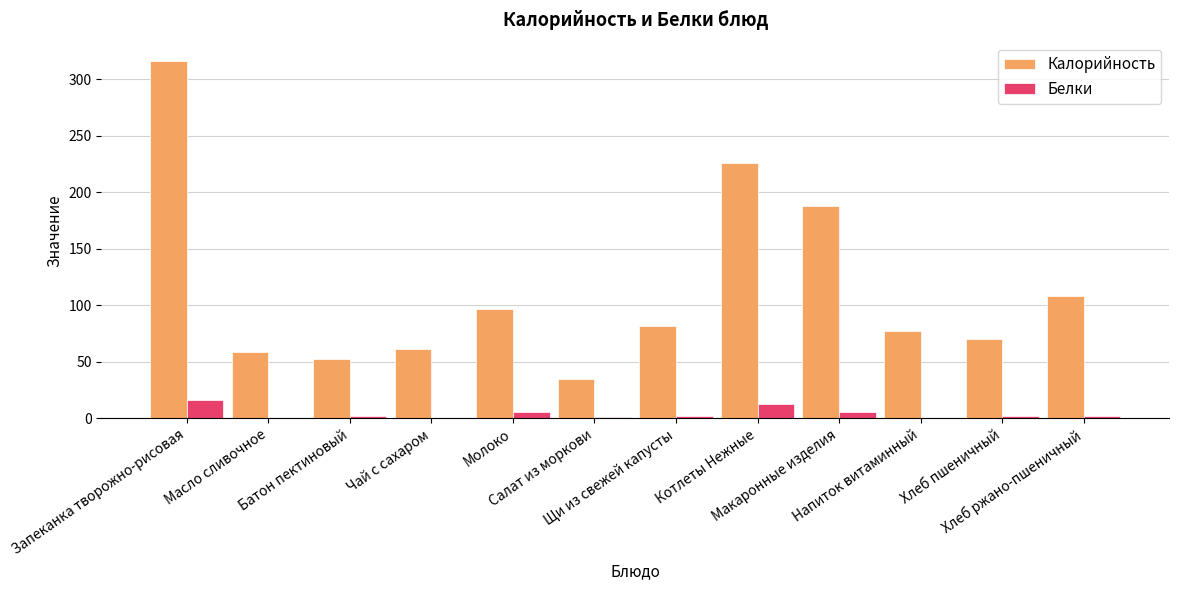

Which series has the largest total across all categories?

Калорийность